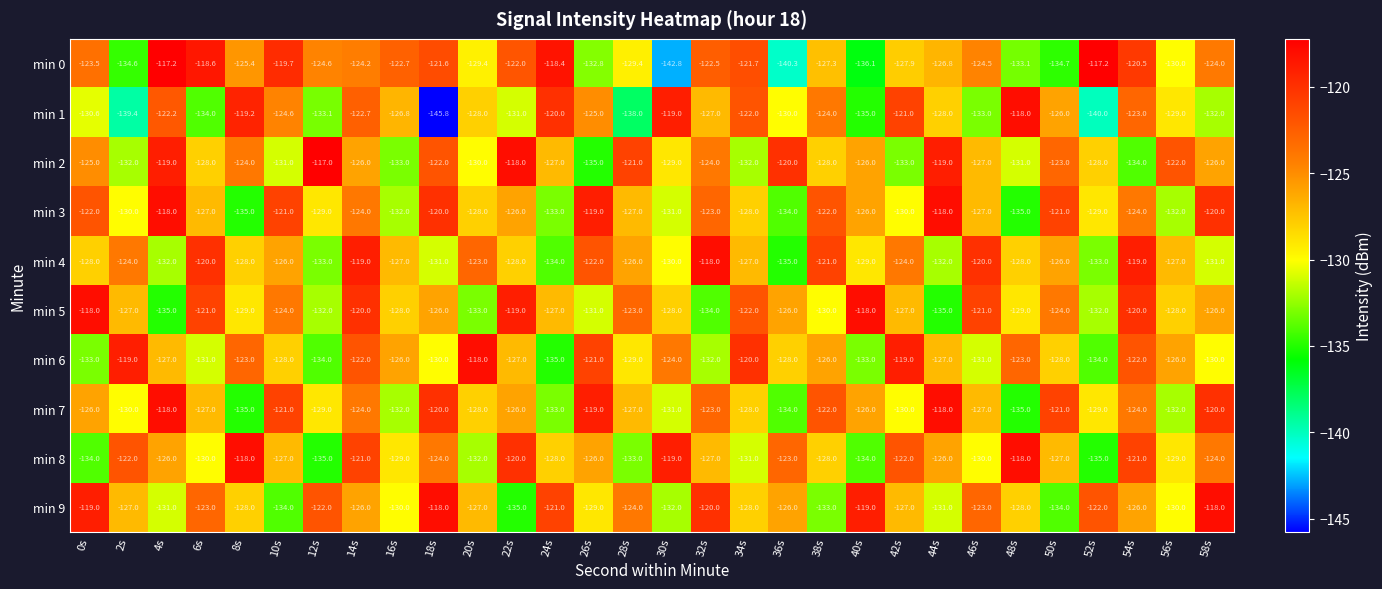

Which series changed the most between 4s and 50s?

min 0